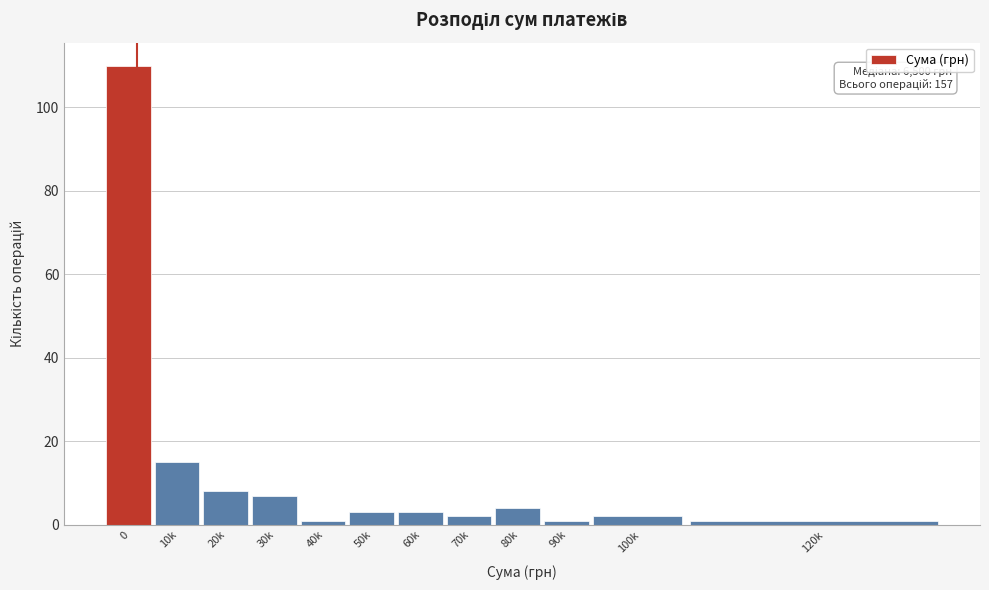

Reading left to right, list all the values displayed in this chart.

110	15	8	7	1	3	3	2	4	1	2	1